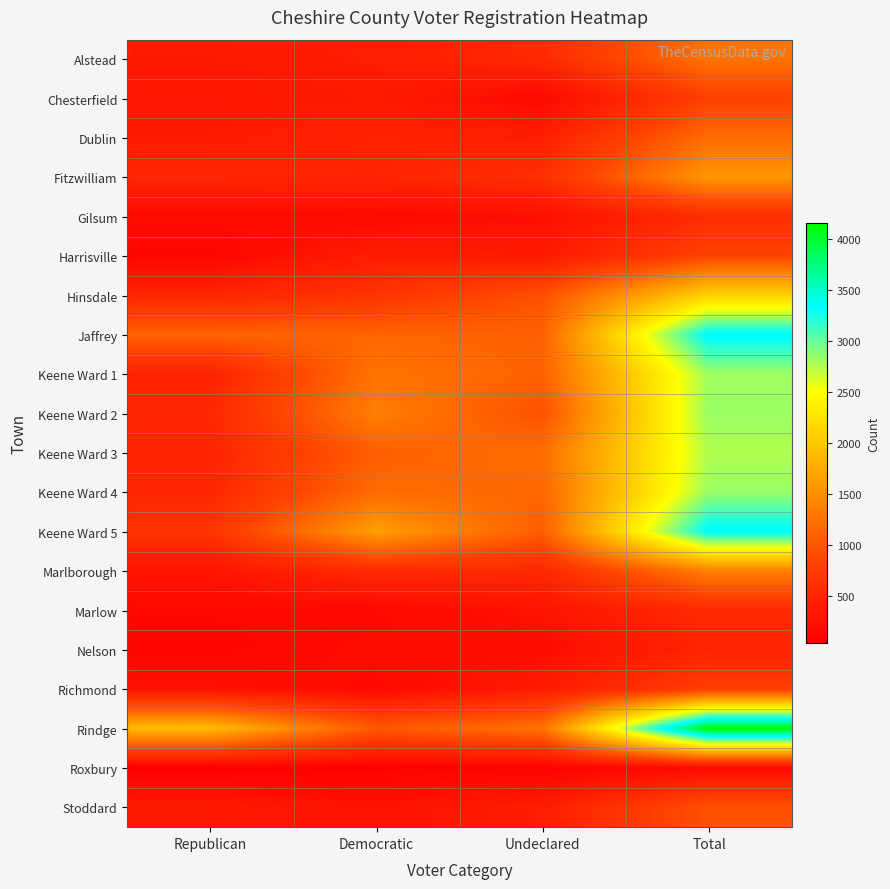

Which series has the largest total across all categories?

Rindge